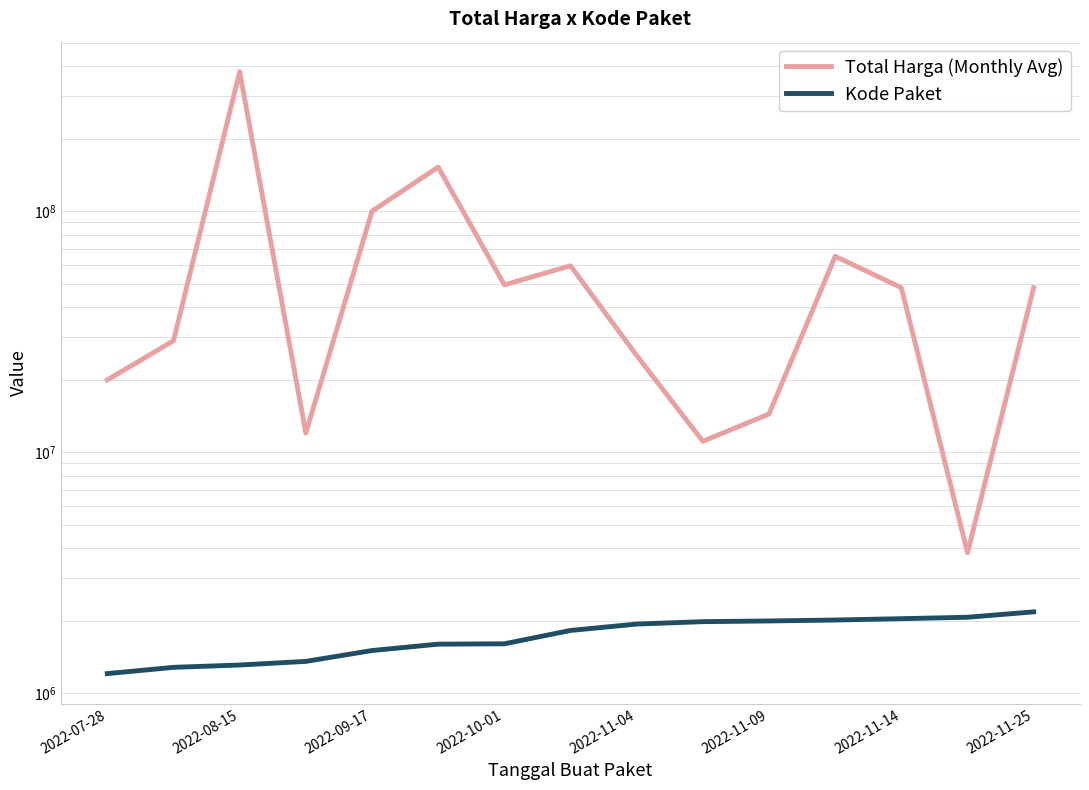

What are all the series names shown in the legend?

Total Harga (Monthly Avg), Kode Paket